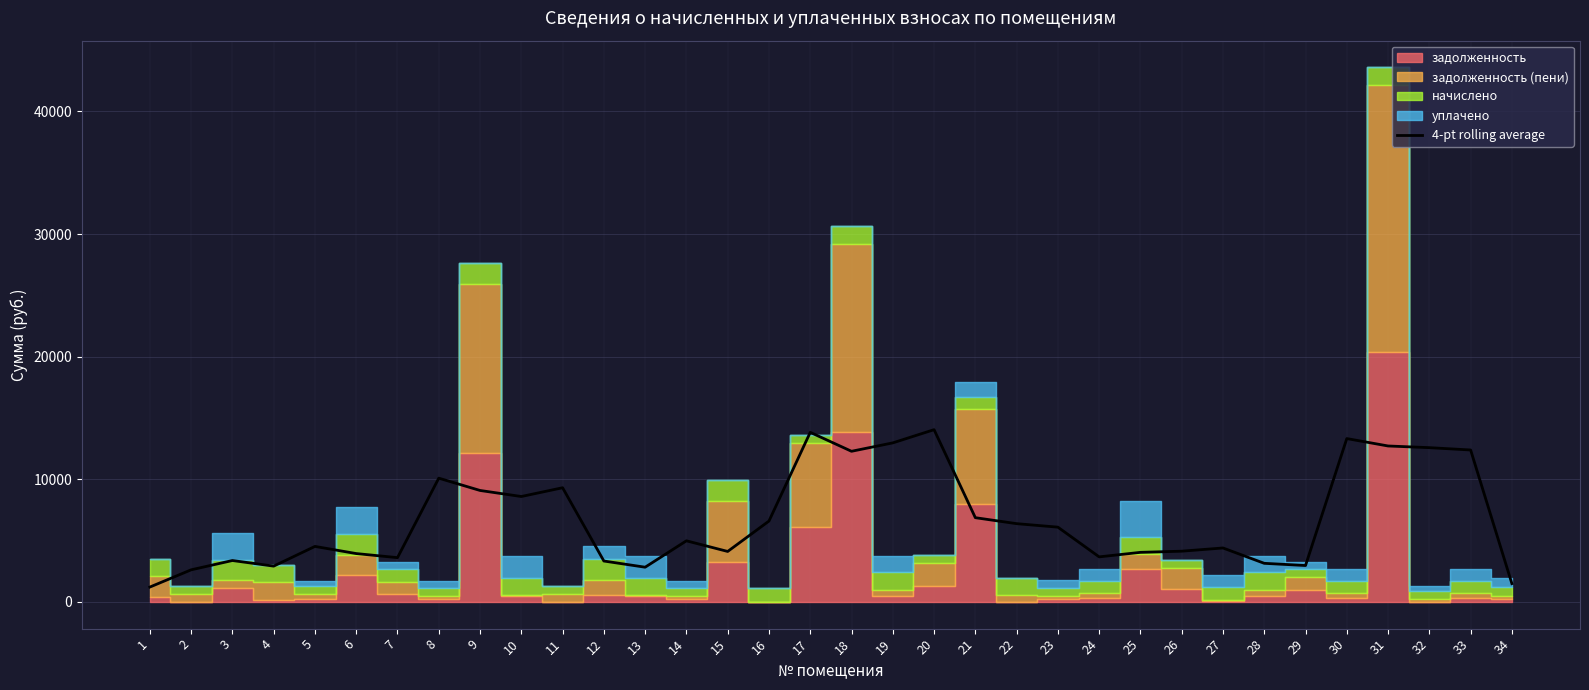

What is the highest value of the 4-pt rolling average series?

14045.9